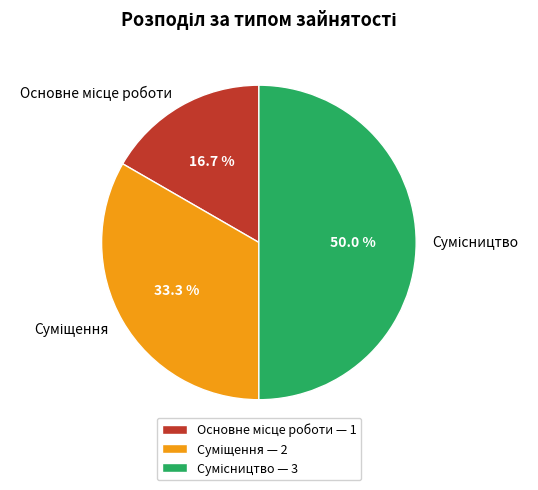

Count the number of slices in the pie.

3